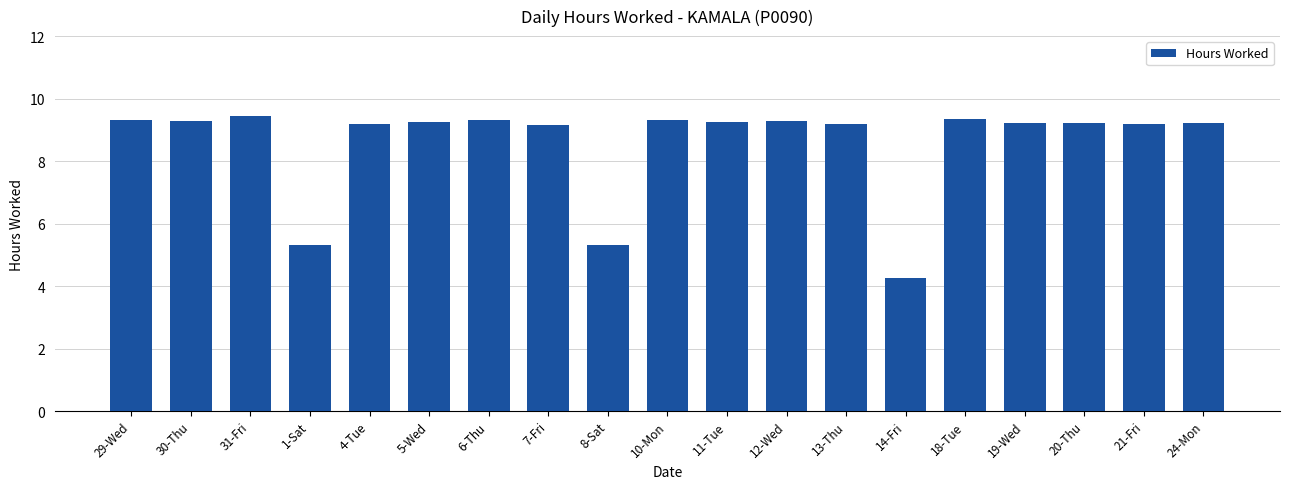

True or false: the data shows 9.2 at 7-Fri.

True